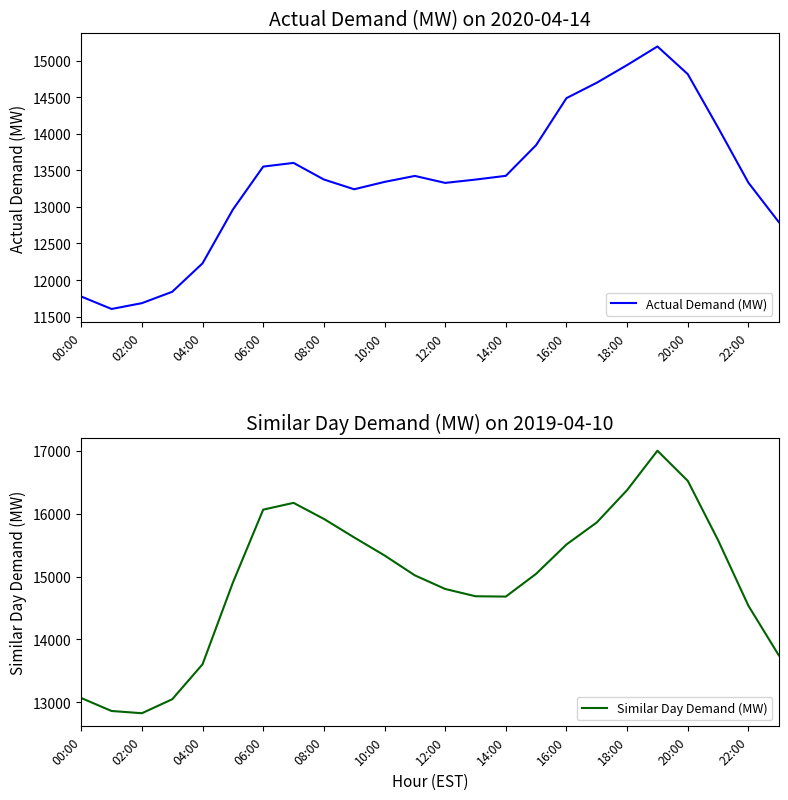

Is it true that Actual Demand (MW) equals 18253.8 at 04:00?

False